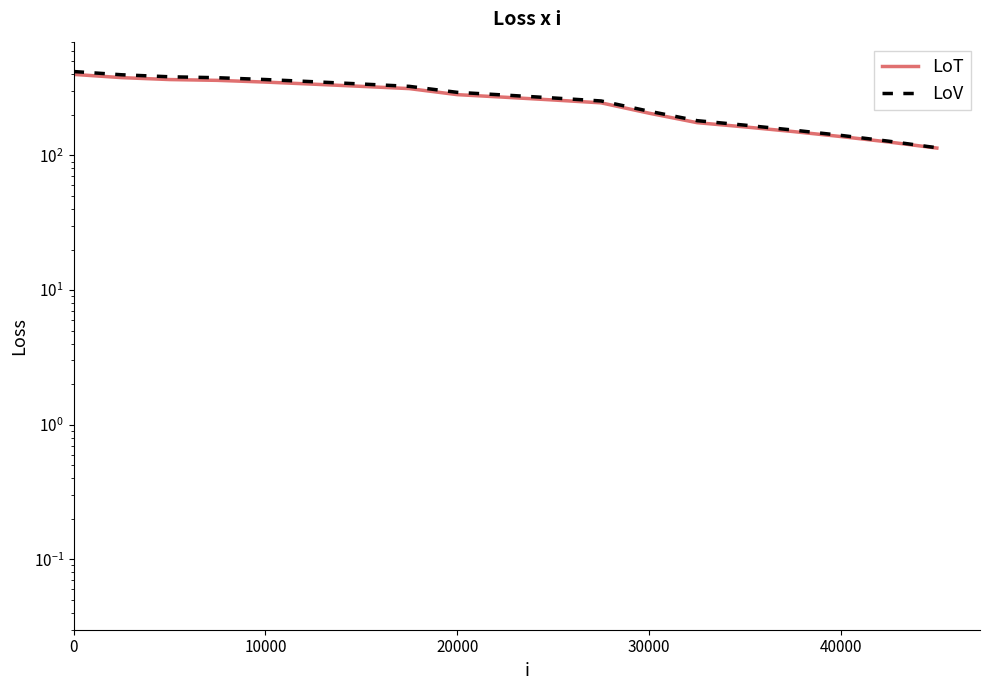

List the series in order of their peak value, highest first.

LoV, LoT